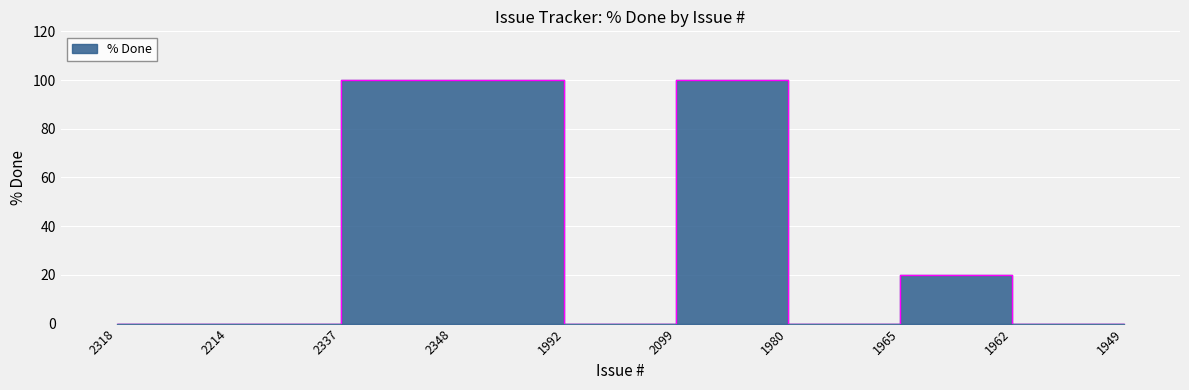

Which has a higher value, 2214 or 1992?

2214